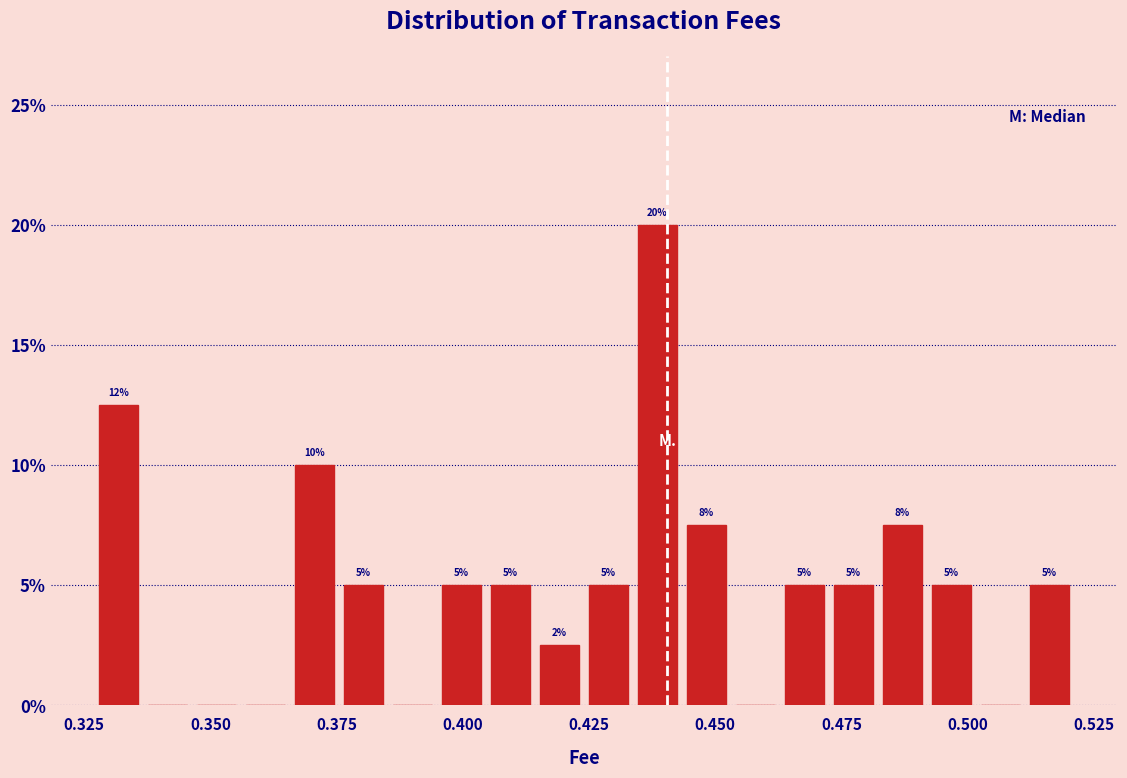

Around what value on the x-axis is the tallest bar? Give the approximate position of its centre, as read against the axis.

0.440